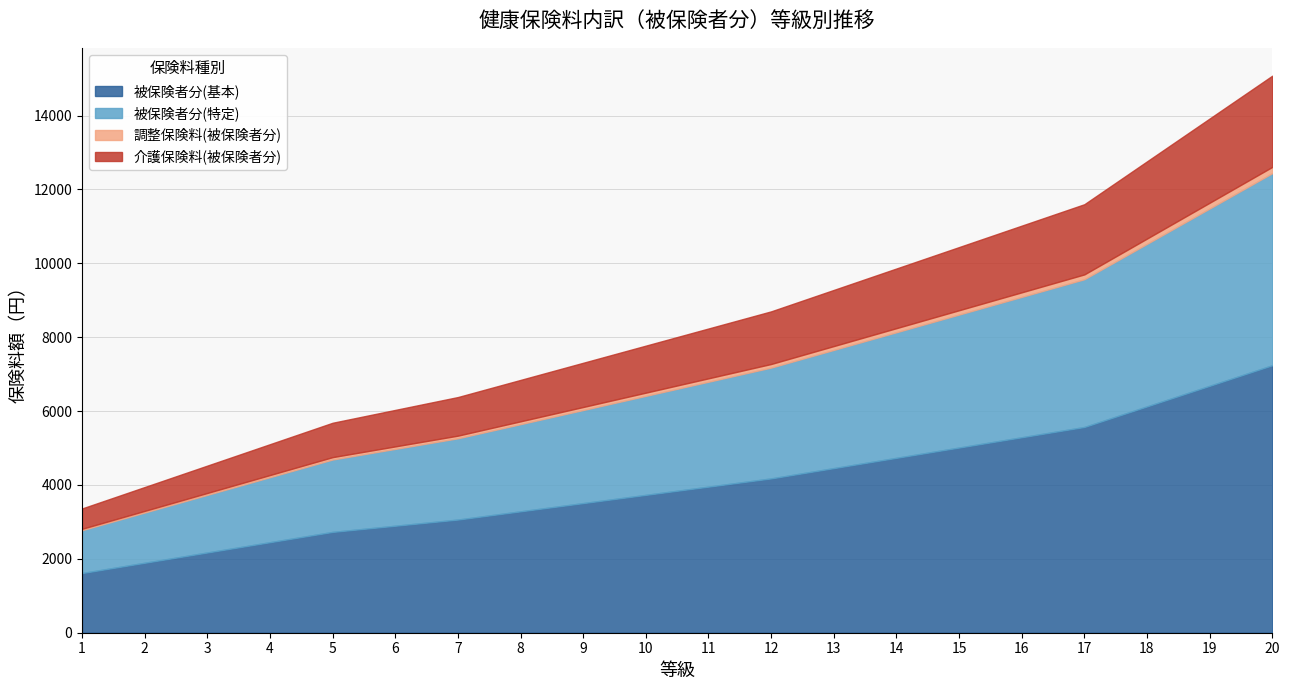

At which label does 被保険者分(特定) first exceed 2840?

12